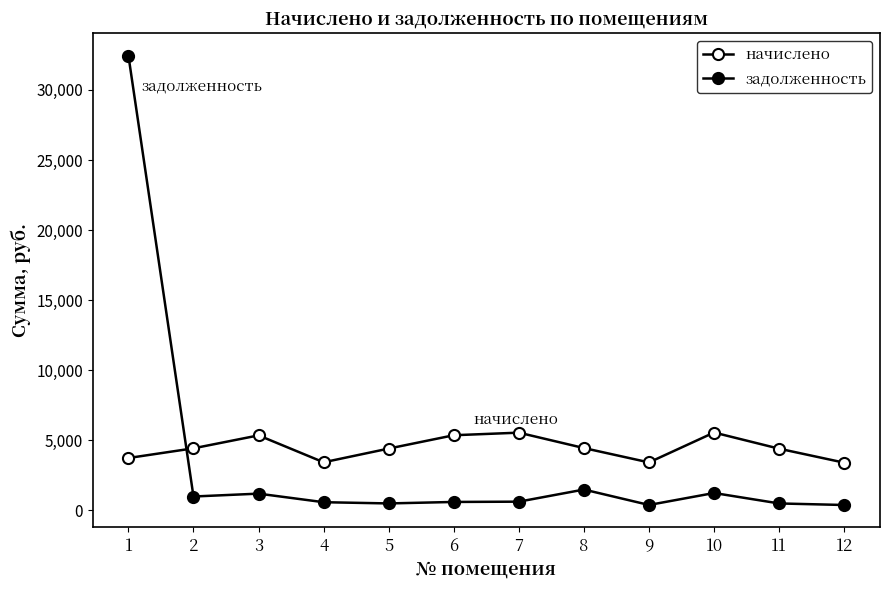

At which label does начислено reach its minimum?

12